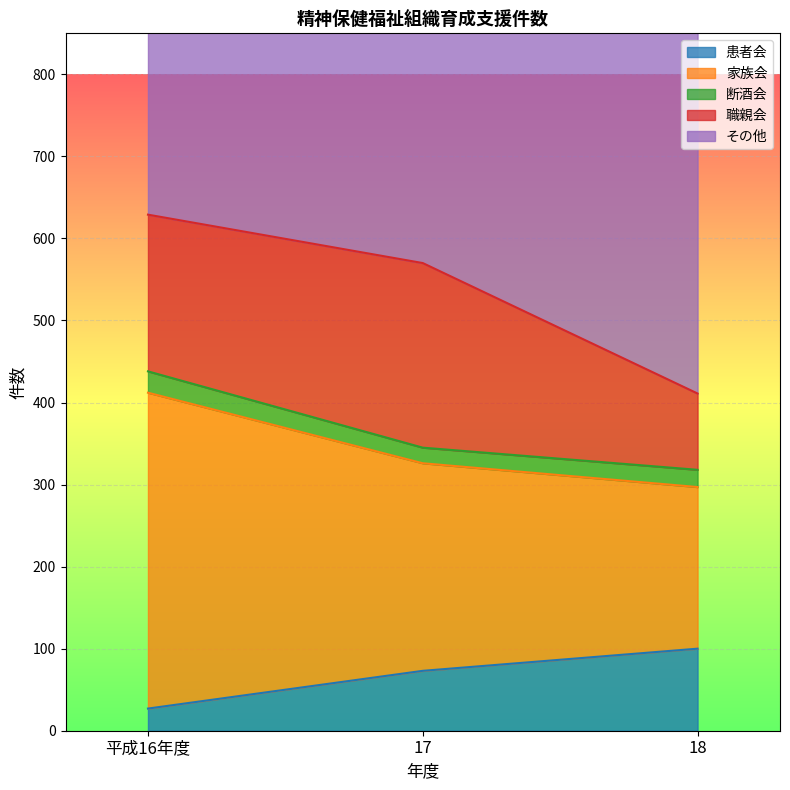

What is the smallest value displayed?

27